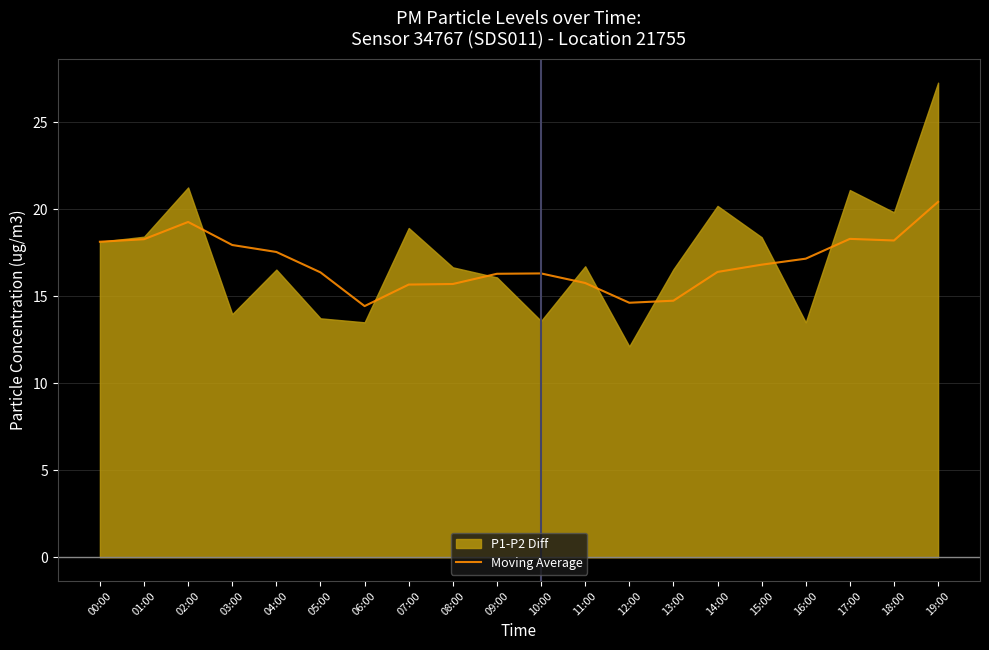

At which label is the value closest to 17?

16:00